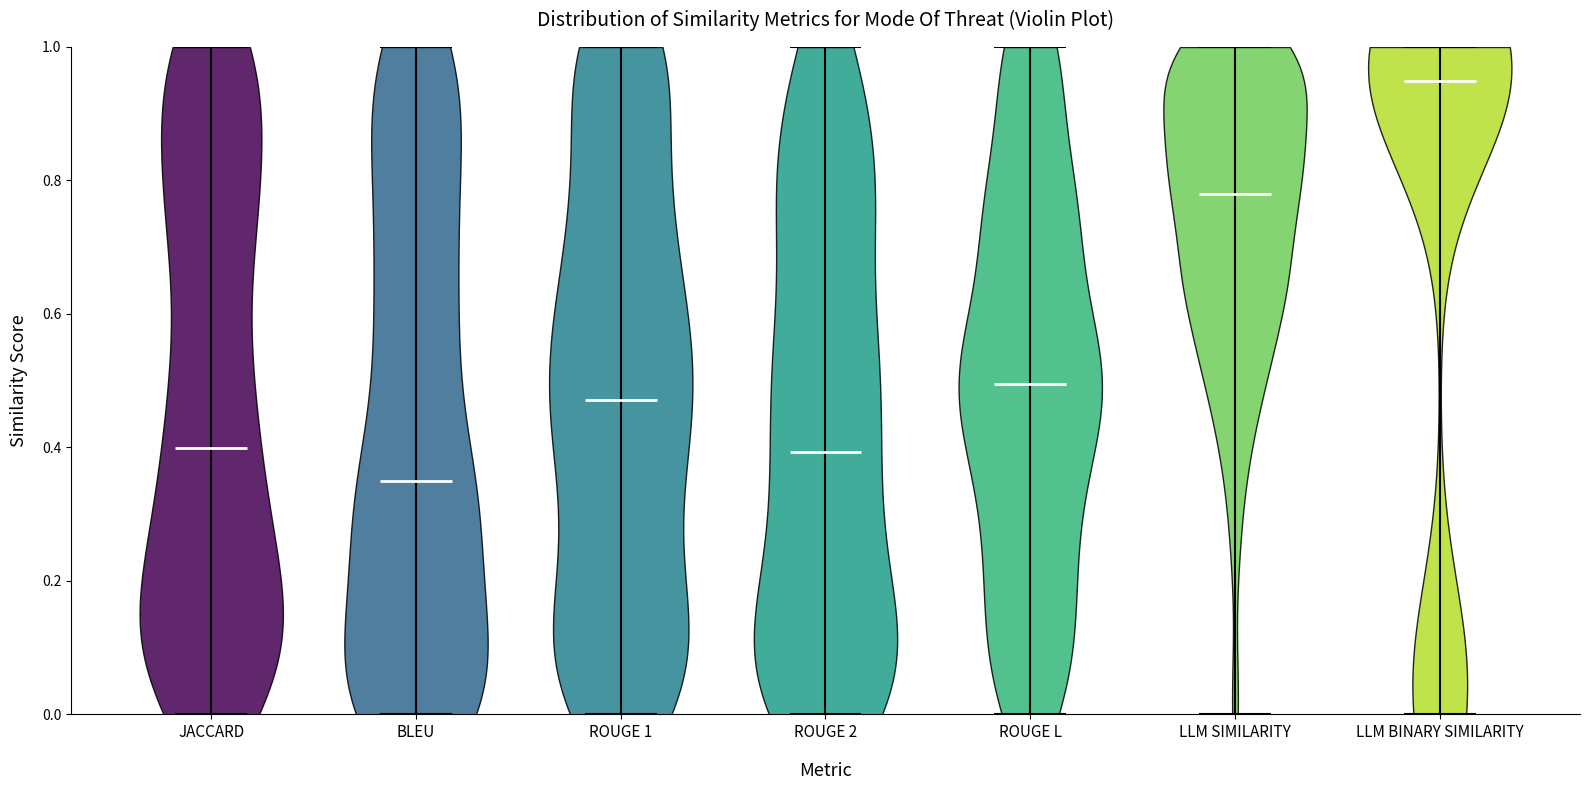

Which violin has the lowest median line?

BLEU